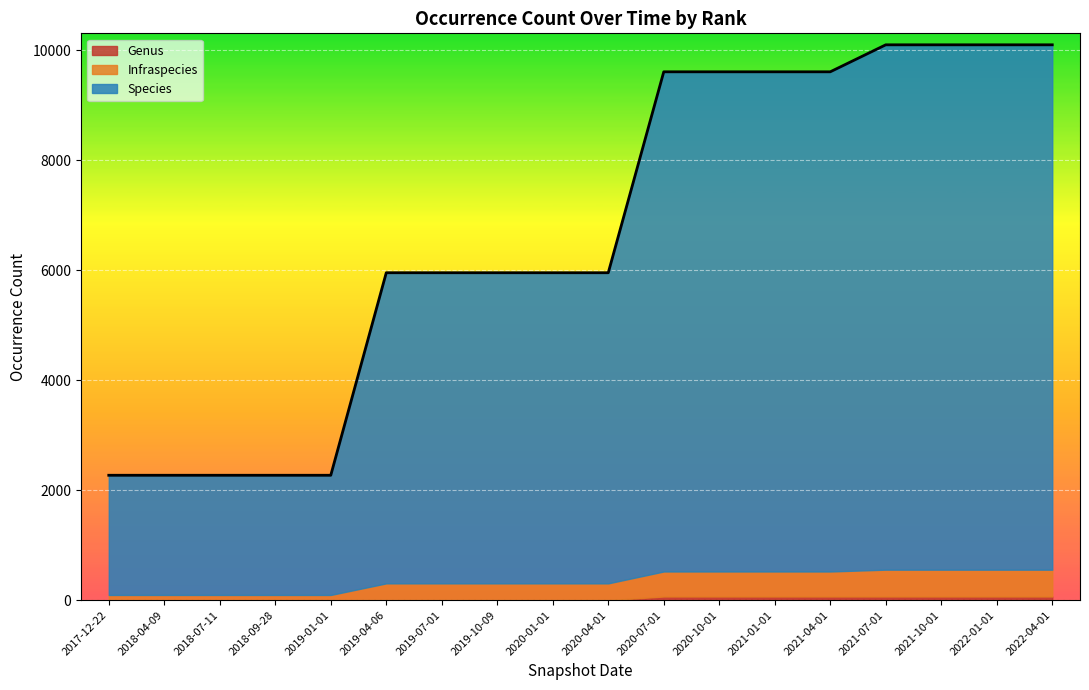

Reading left to right, what are all the values shown in this chart?

Species: 2017-12-22=2177	2018-04-09=2177	2018-07-11=2177	2018-09-28=2177	2019-01-01=2177	2019-04-06=5650	2019-07-01=5650	2019-10-09=5650	2020-01-01=5650	2020-04-01=5650	2020-07-01=9089	2020-10-01=9089	2021-01-01=9089	2021-04-01=9089	2021-07-01=9547	2021-10-01=9547	2022-01-01=9547	2022-04-01=9547
Infraspecies: 2017-12-22=95	2018-04-09=95	2018-07-11=95	2018-09-28=95	2019-01-01=95	2019-04-06=306	2019-07-01=306	2019-10-09=306	2020-01-01=306	2020-04-01=306	2020-07-01=455	2020-10-01=455	2021-01-01=455	2021-04-01=455	2021-07-01=488	2021-10-01=488	2022-01-01=488	2022-04-01=488
Genus: 2017-12-22=0	2018-04-09=0	2018-07-11=0	2018-09-28=0	2019-01-01=0	2019-04-06=0	2019-07-01=0	2019-10-09=0	2020-01-01=0	2020-04-01=0	2020-07-01=67	2020-10-01=67	2021-01-01=67	2021-04-01=67	2021-07-01=67	2021-10-01=67	2022-01-01=67	2022-04-01=67